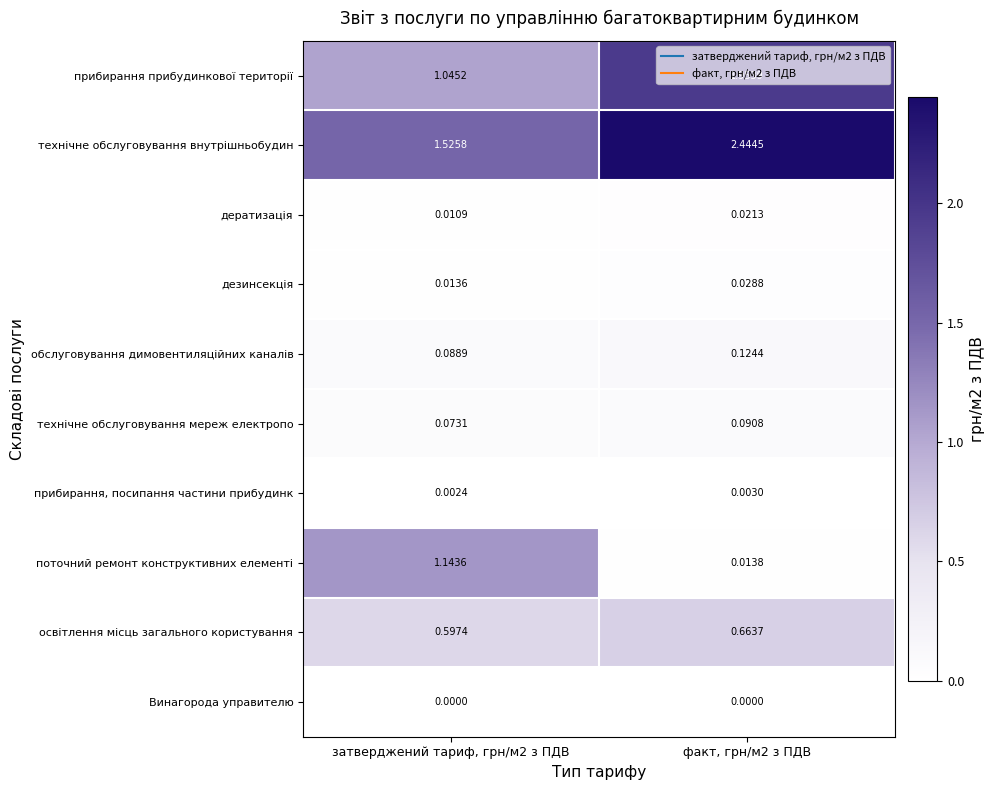

Which series has the largest range (max minus min)?

поточний ремонт конструктивних елементі